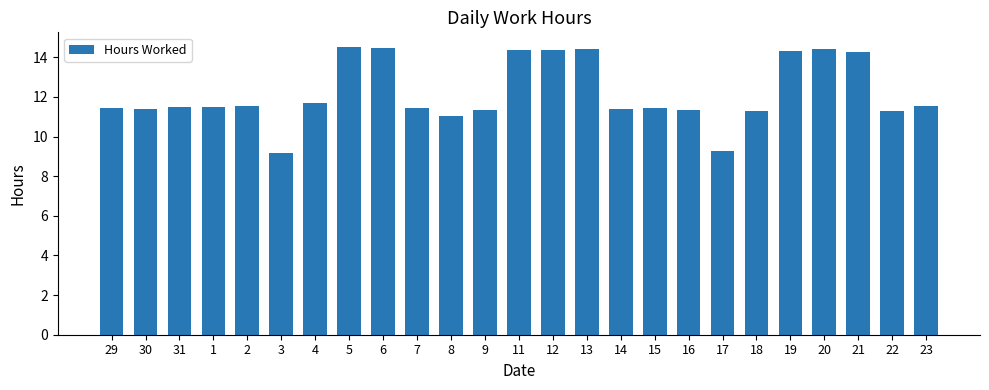

True or false: the data shows 3.0 at 23.

False